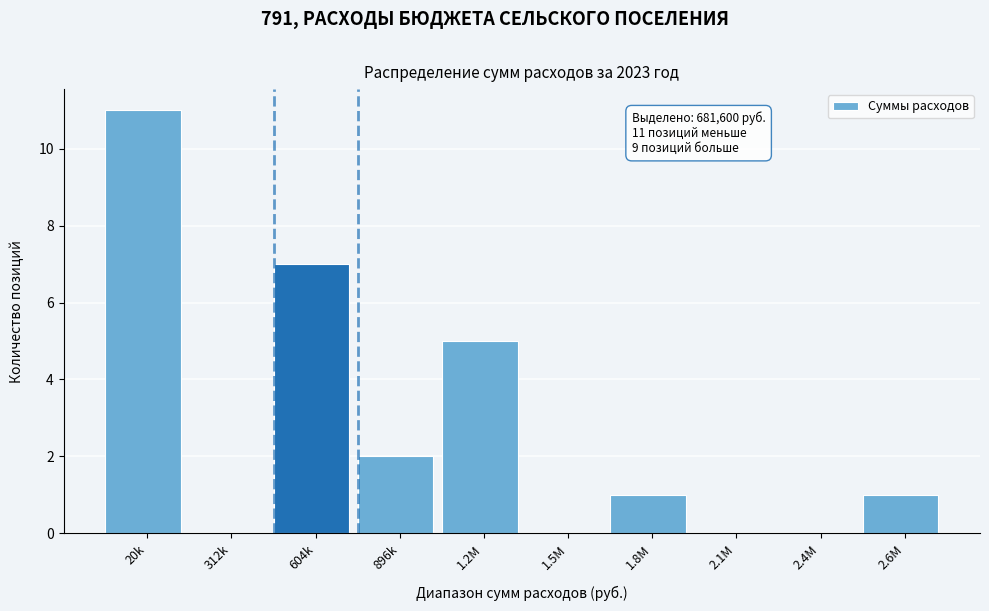

Reading left to right, extract all data points from this chart.

20k=11	312k=0	604k=7	896k=2	1.2M=5	1.5M=0	1.8M=1	2.1M=0	2.4M=0	2.6M=1